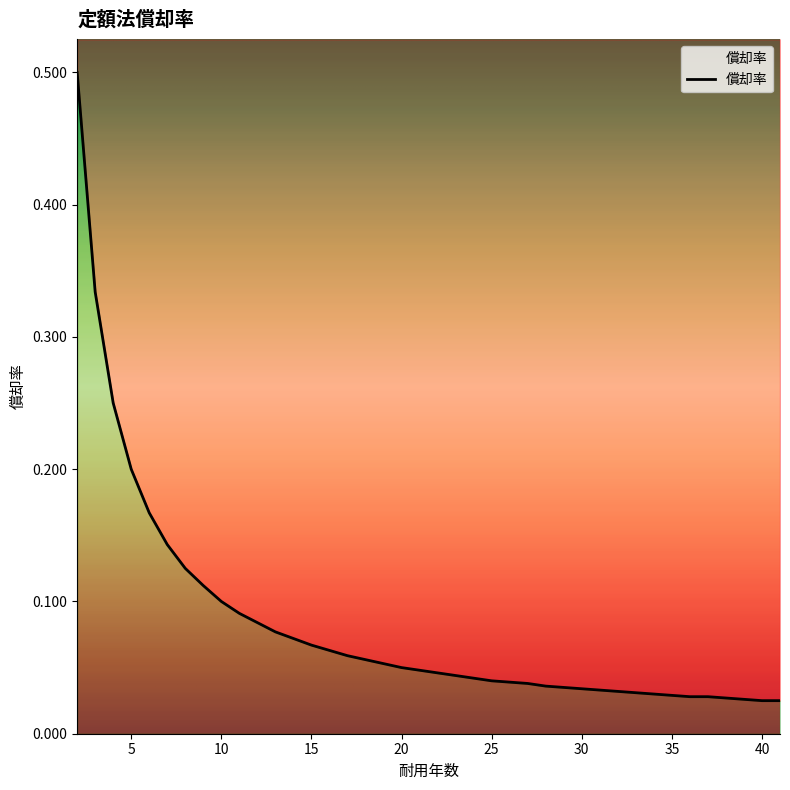

Rank the categories by value from highest to lowest.

2, 3, 4, 5, 6, 7, 8, 9, 10, 11, 12, 13, 14, 15, 16, 17, 18, 19, 20, 21, 22, 23, 24, 25, 26, 27, 28, 29, 30, 31, 32, 33, 34, 35, 36, 37, 38, 39, 40, 41